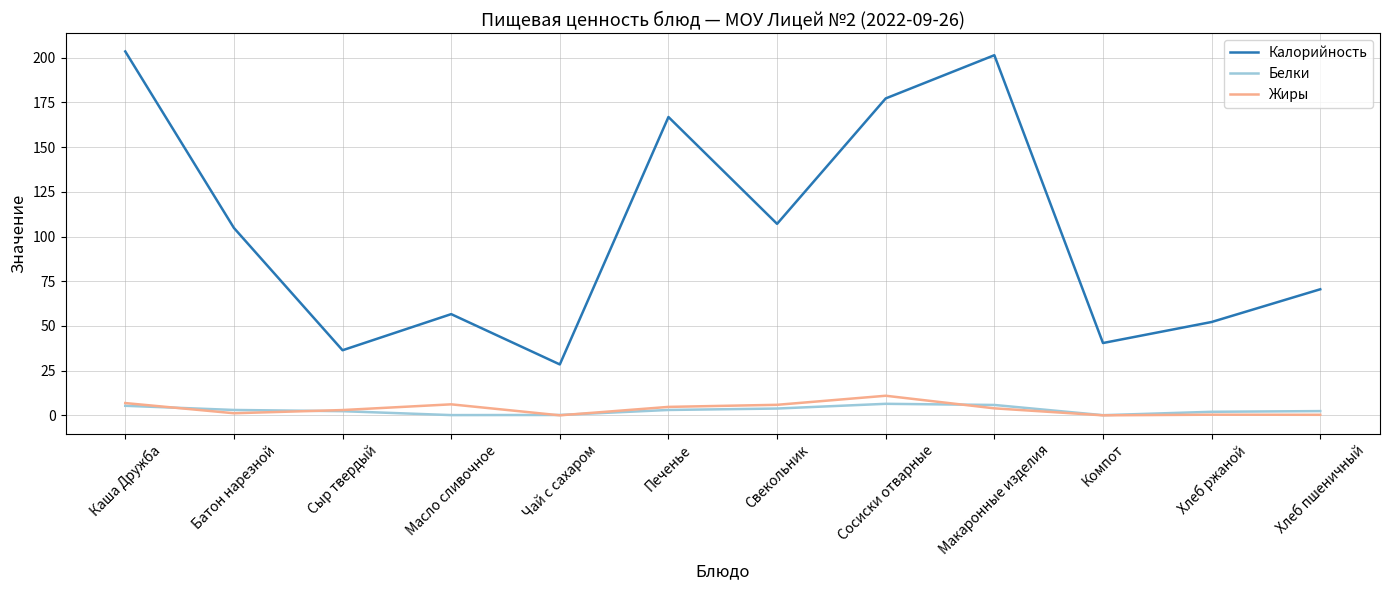

Does the chart have visible grid lines?

Yes